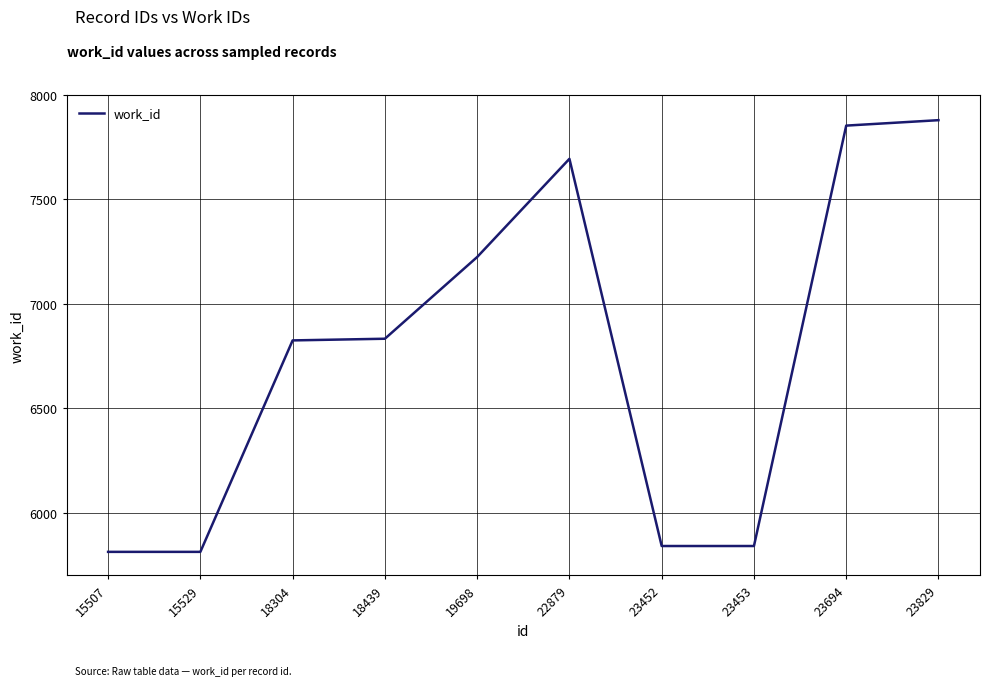

Is it true that the value at 23694 is 4122?

False